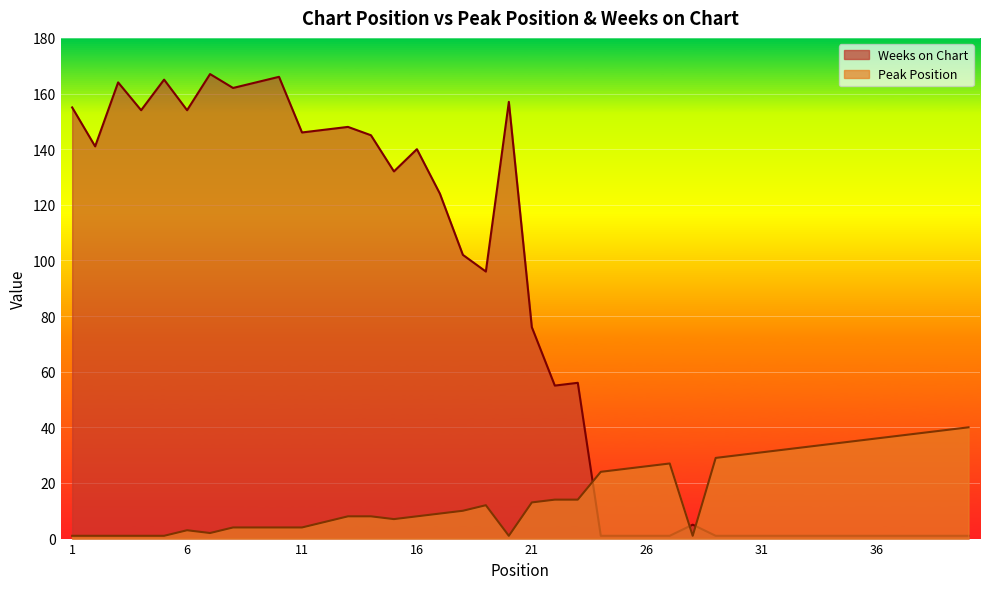

How many categories are shown in the chart?

40